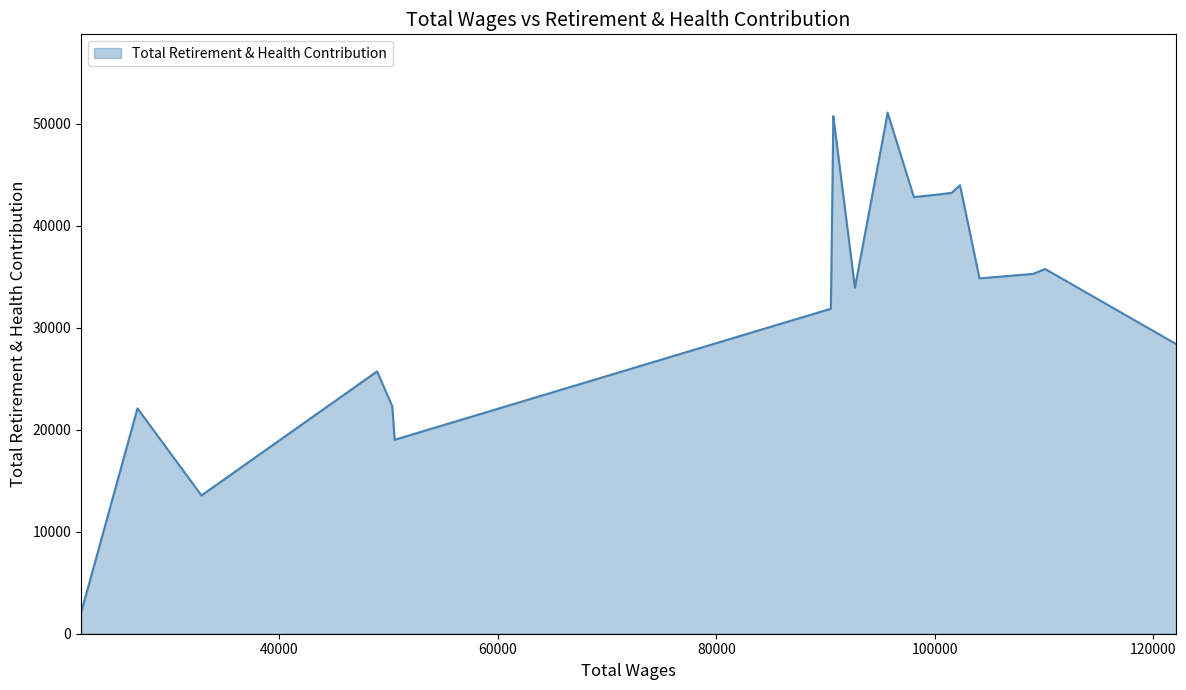

What is the difference between the maximum and minimum values?

49046